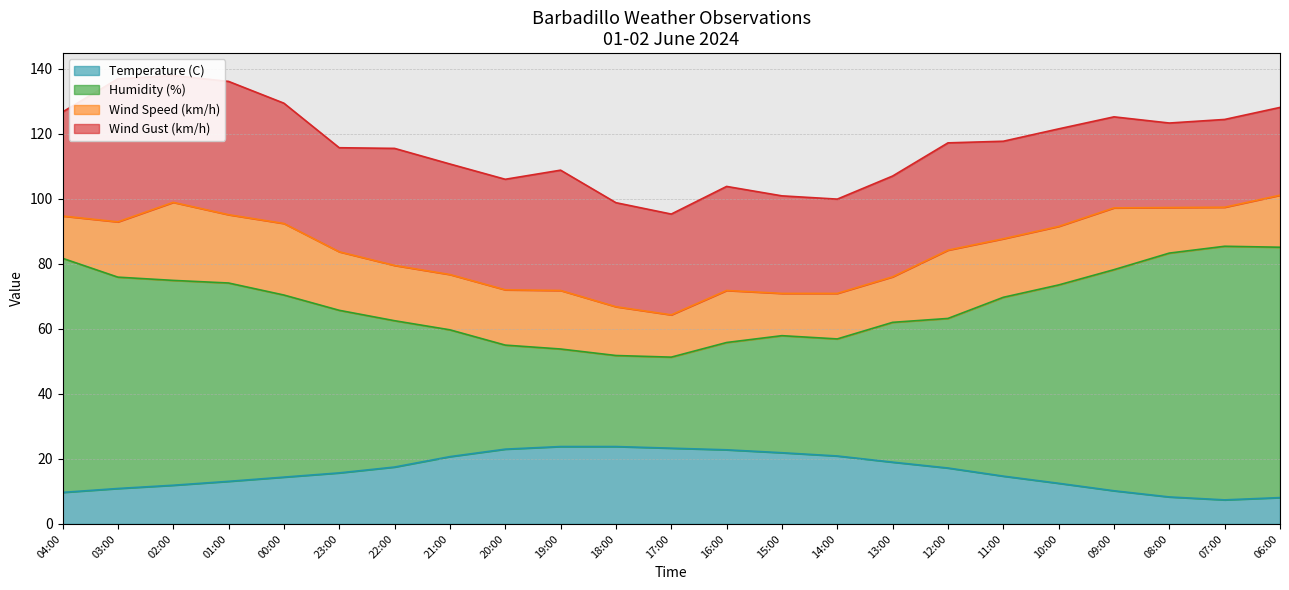

True or false: Temperature (C) has a value of 8.1 at 06:00.

True